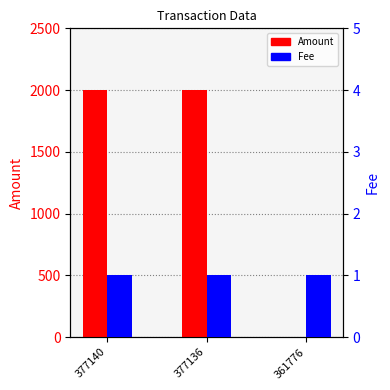

What is the sum of the Amount values at 361776 and 377140?

2001